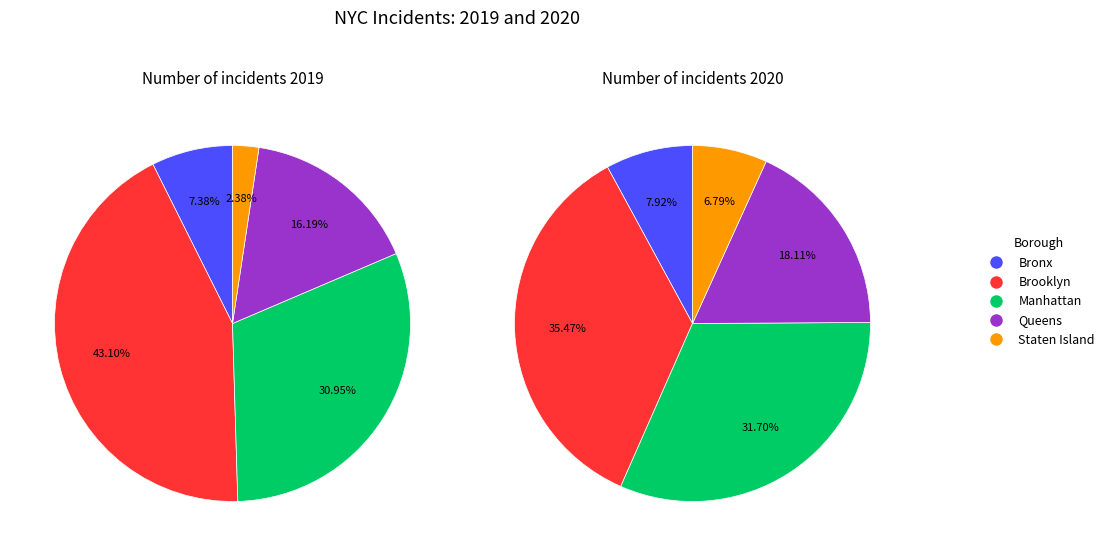

What is the smallest slice in the pie chart?

Staten Island